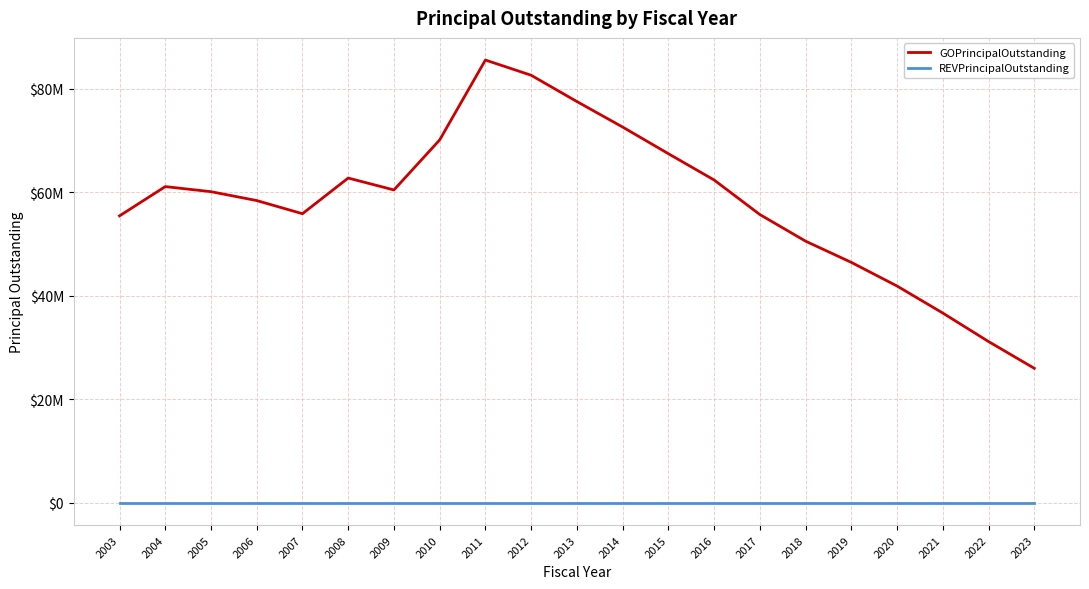

Reading left to right, extract all data points from this chart.

GOPrincipalOutstanding: 55460000	61115000	60135000	58420000	55880000	62770000	60470000	70135000	85570000	82630000	77550000	72625000	67475000	62395000	55720000	50575000	46475000	41905000	36685000	31180000	26010000
REVPrincipalOutstanding: 0	0	0	0	0	0	0	0	0	0	0	0	0	0	0	0	0	0	0	0	0